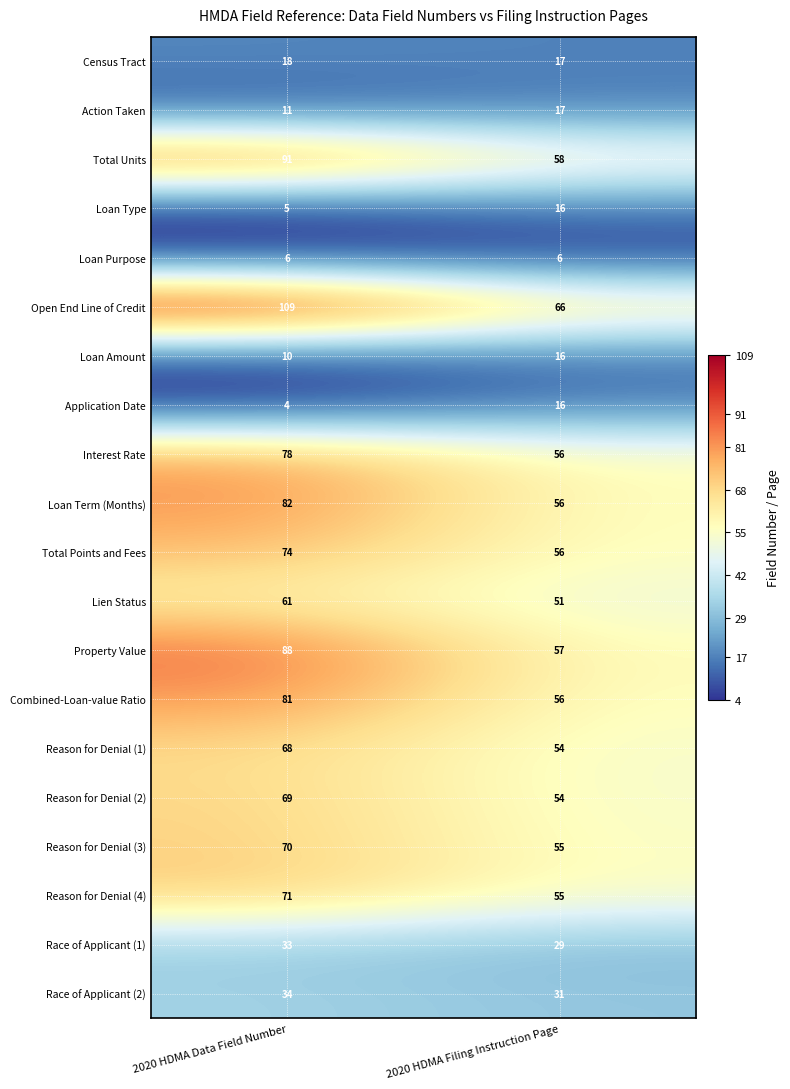

At 2020 HDMA Data Field Number, list the series in order from smallest to largest.

Application Date, Loan Type, Loan Purpose, Loan Amount, Action Taken, Census Tract, Race of Applicant (1), Race of Applicant (2), Lien Status, Reason for Denial (1), Reason for Denial (2), Reason for Denial (3), Reason for Denial (4), Total Points and Fees, Interest Rate, Combined-Loan-value Ratio, Loan Term (Months), Property Value, Total Units, Open End Line of Credit